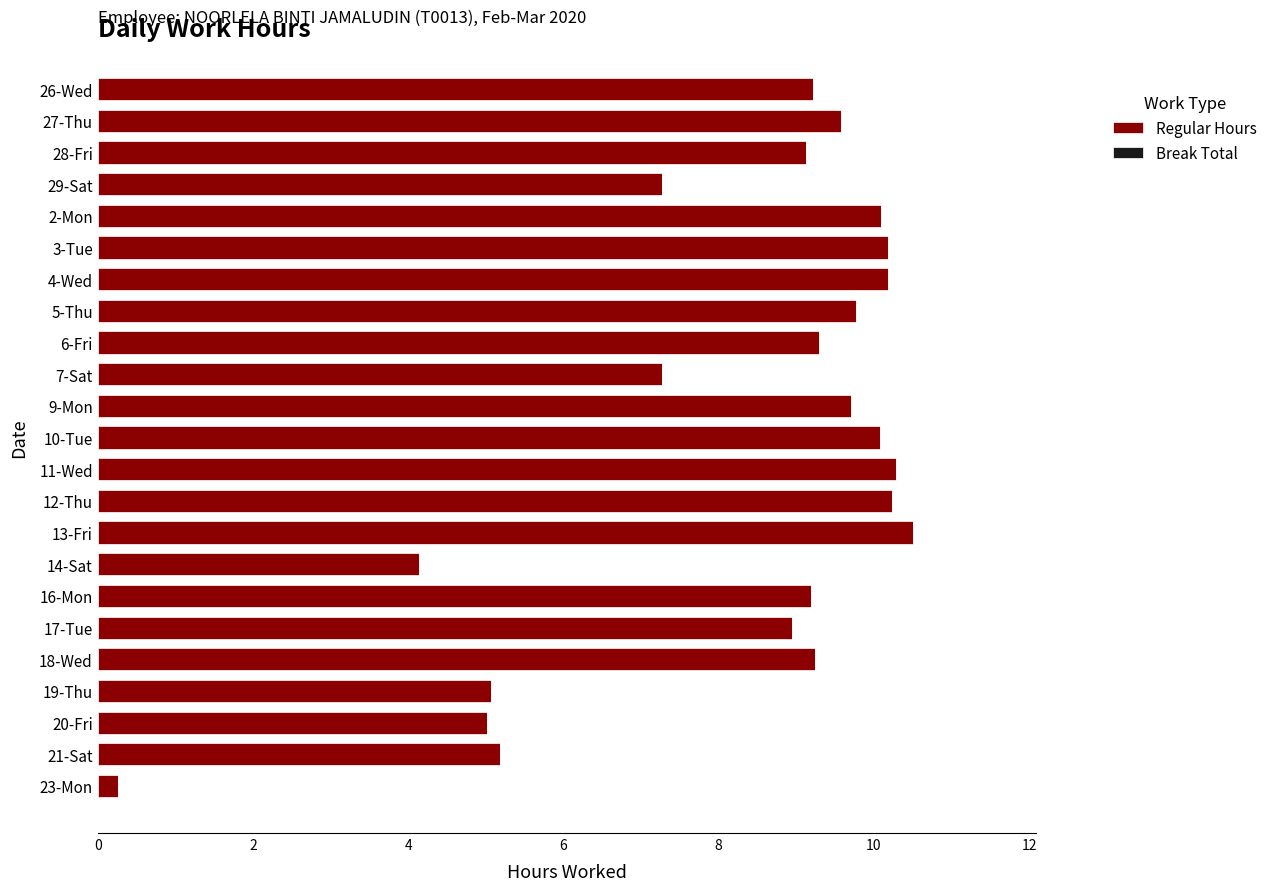

Is it true that the value at 9-Mon is 14.0?

False